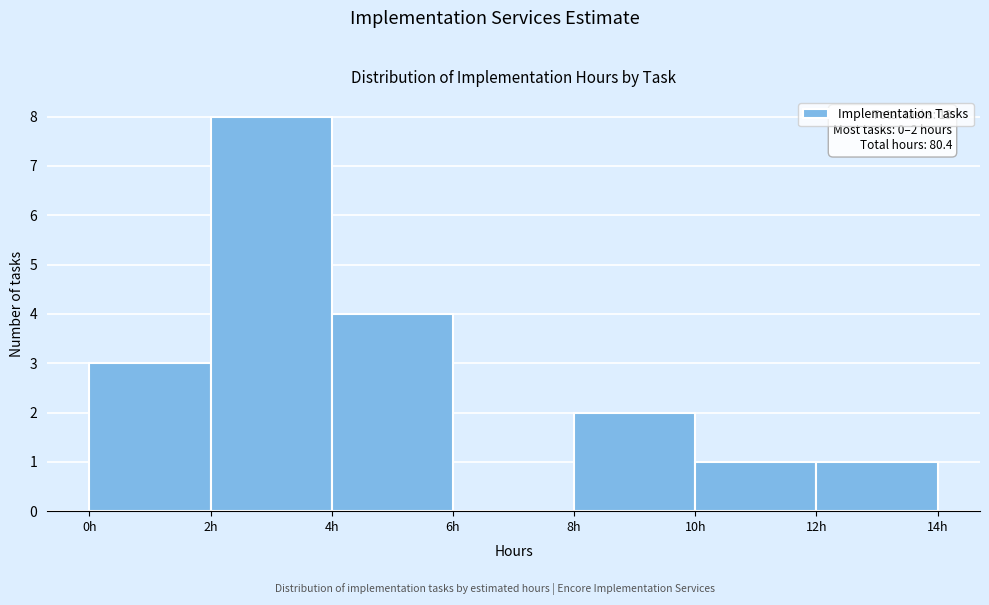

Which range on the x-axis has the tallest bar?

2 to 4